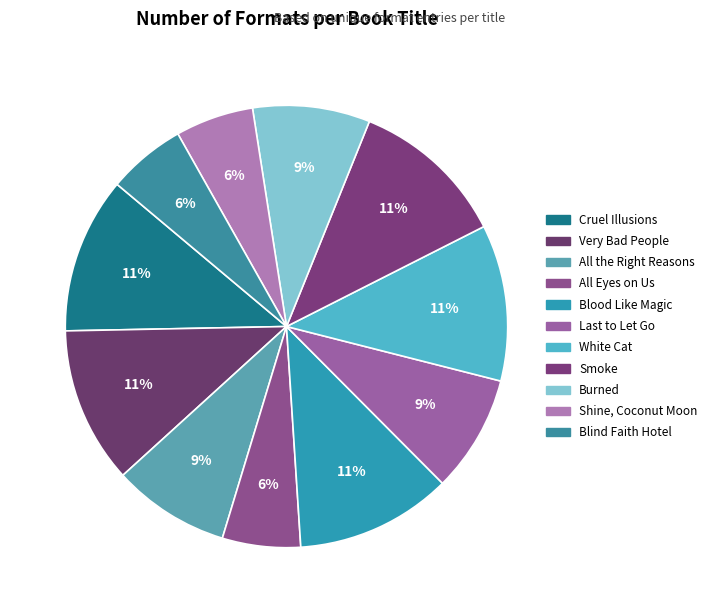

To the nearest percent, what portion does Cruel Illusions represent?

11%